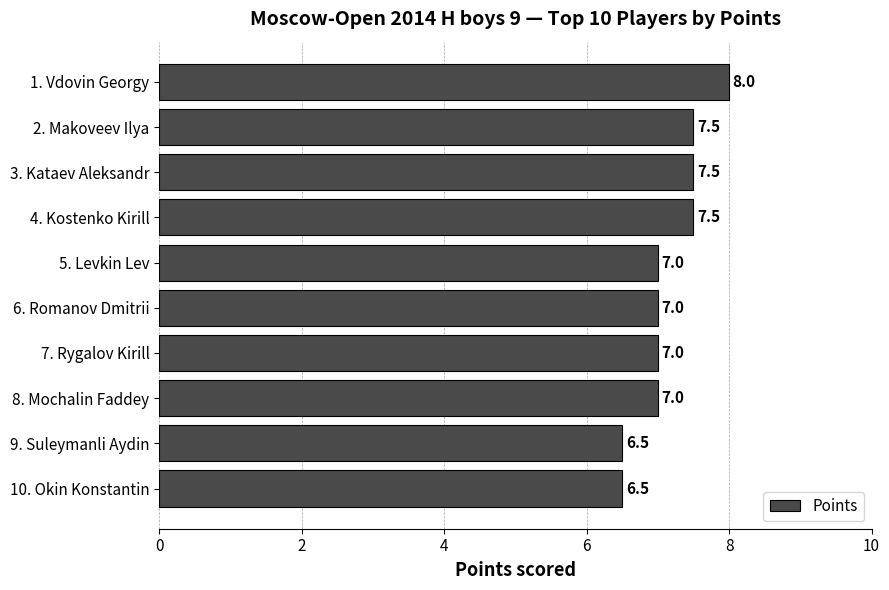

What is the approximate value at 3. Kataev Aleksandr?

7.5